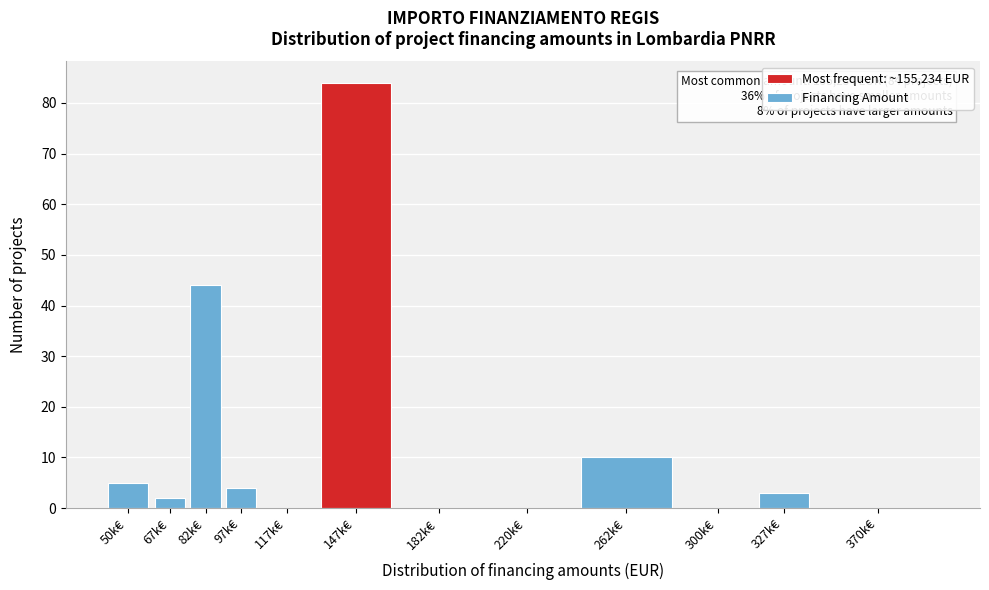

Reading left to right, list all the values displayed in this chart.

50k€=5	67k€=2	82k€=44	97k€=4	117k€=0	147k€=84	182k€=0	220k€=0	262k€=10	300k€=0	327k€=3	370k€=0